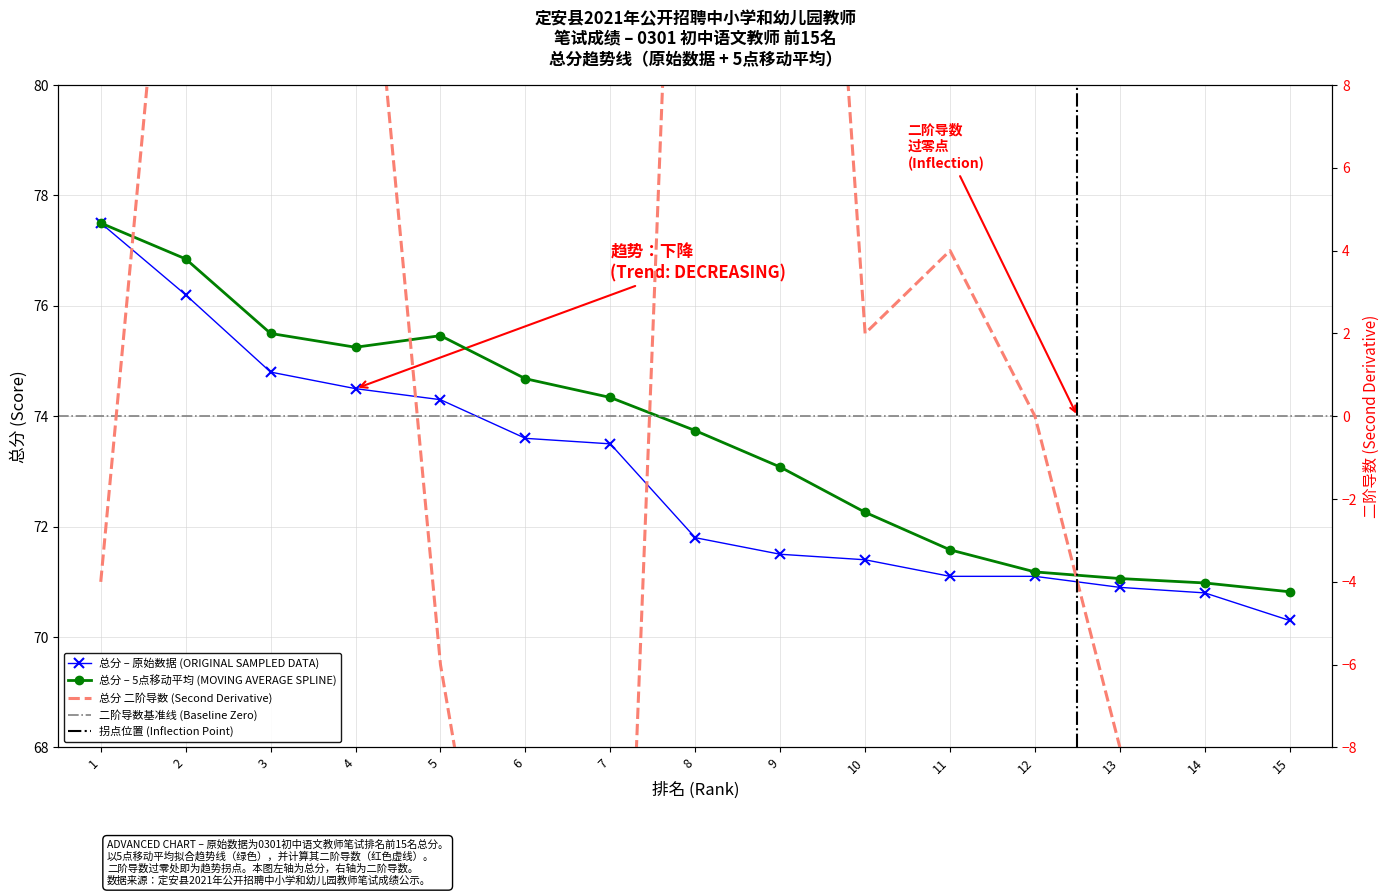

Is this an area chart (filled region under the line)?

No